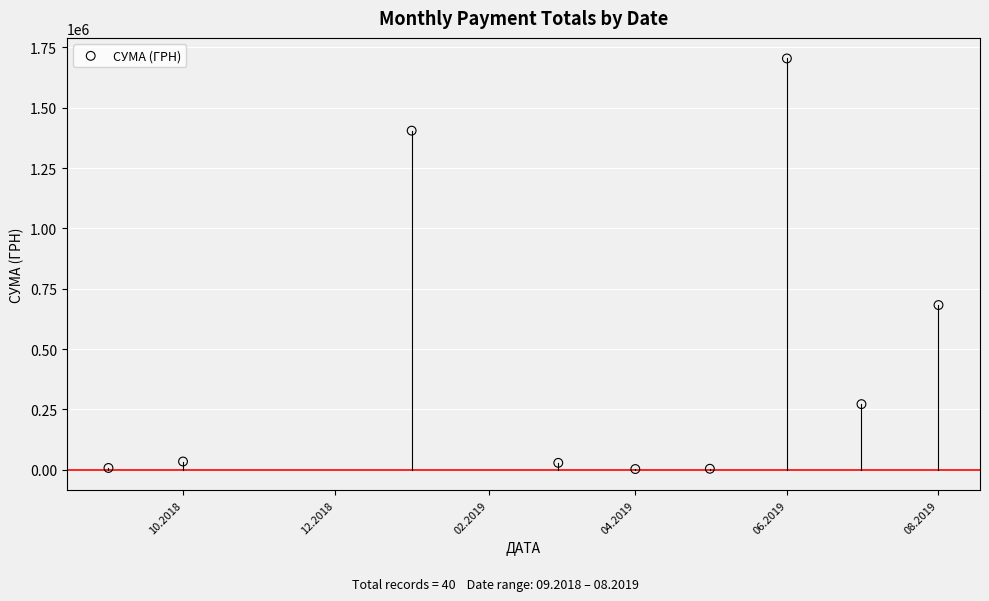

What is the range of X values (max minus min)?

334.0